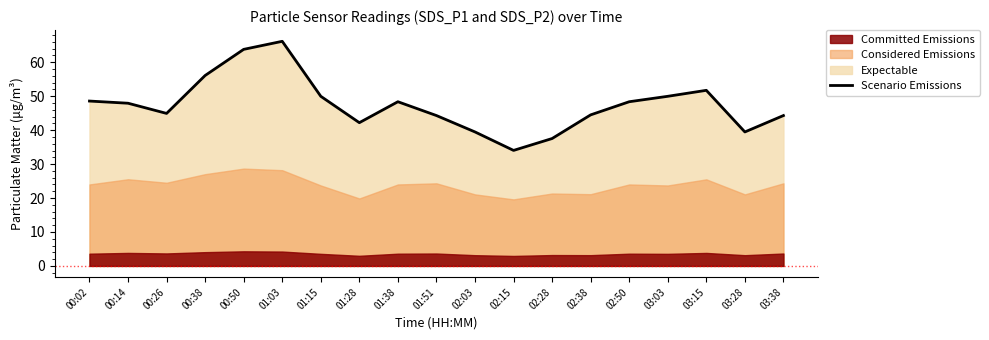

Is it true that the value at 02:28 is 37.5?

True